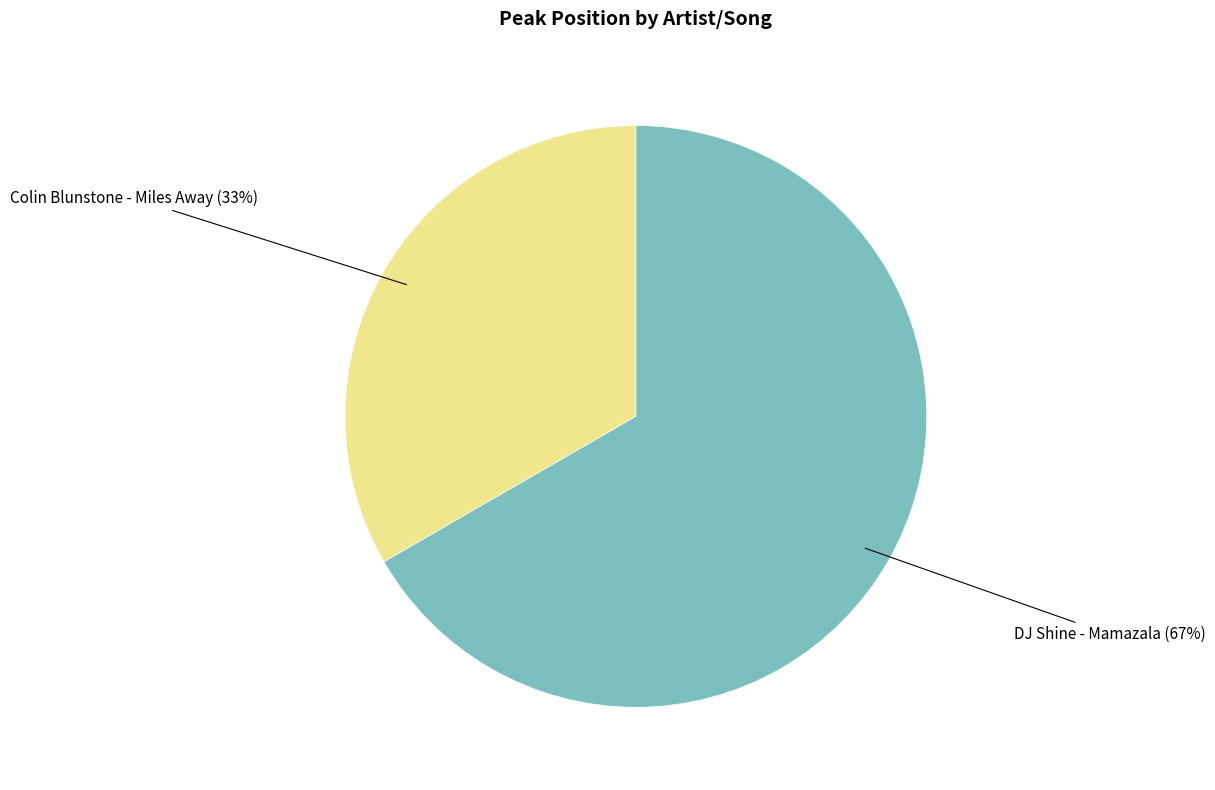

Is there any slice that represents more than half of the pie?

Yes